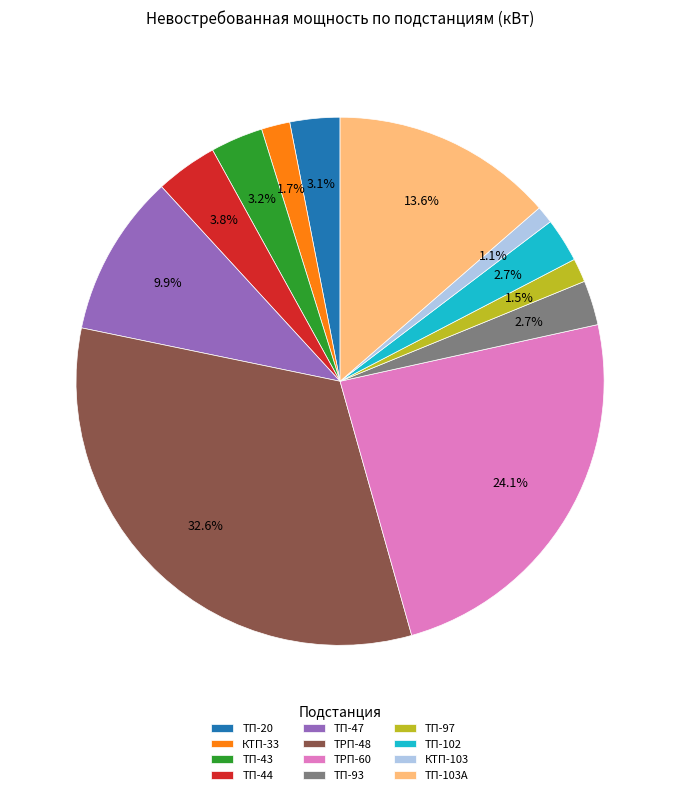

Does ТП-43 represent more than half of the total?

No